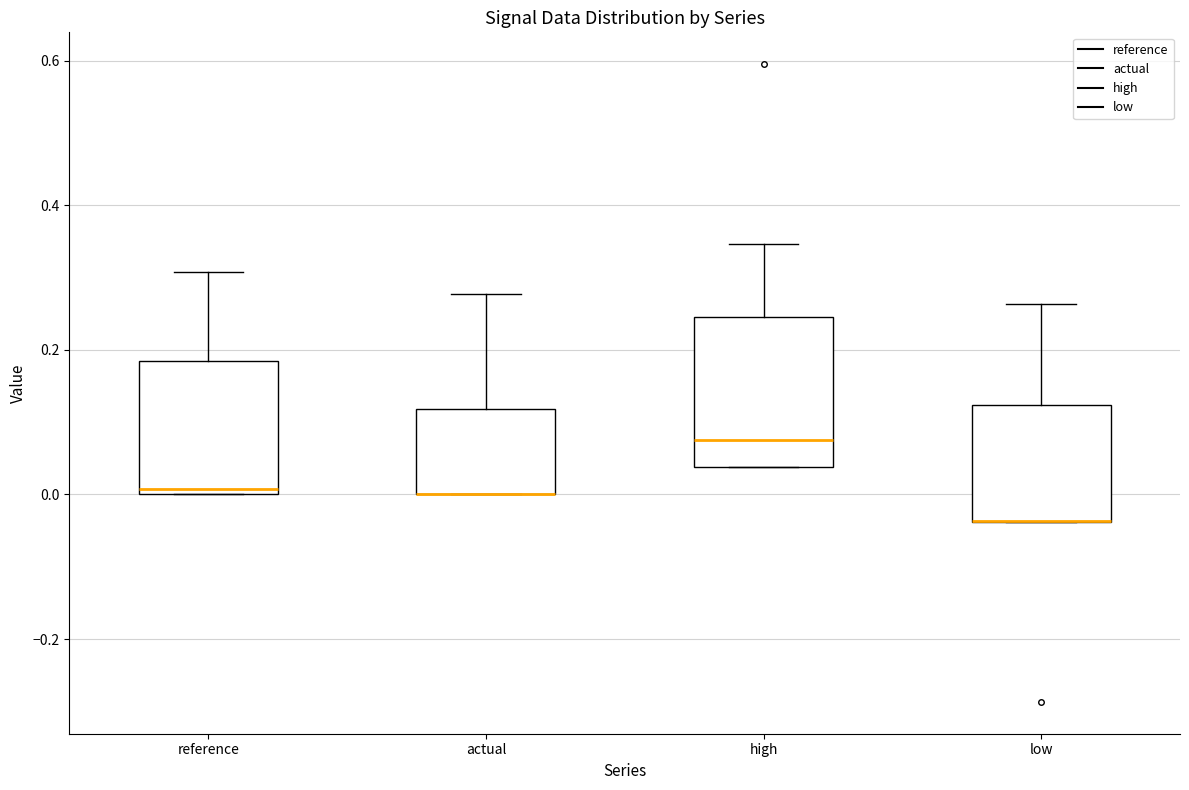

Which box is the tallest, from its lower edge to its upper edge?

high